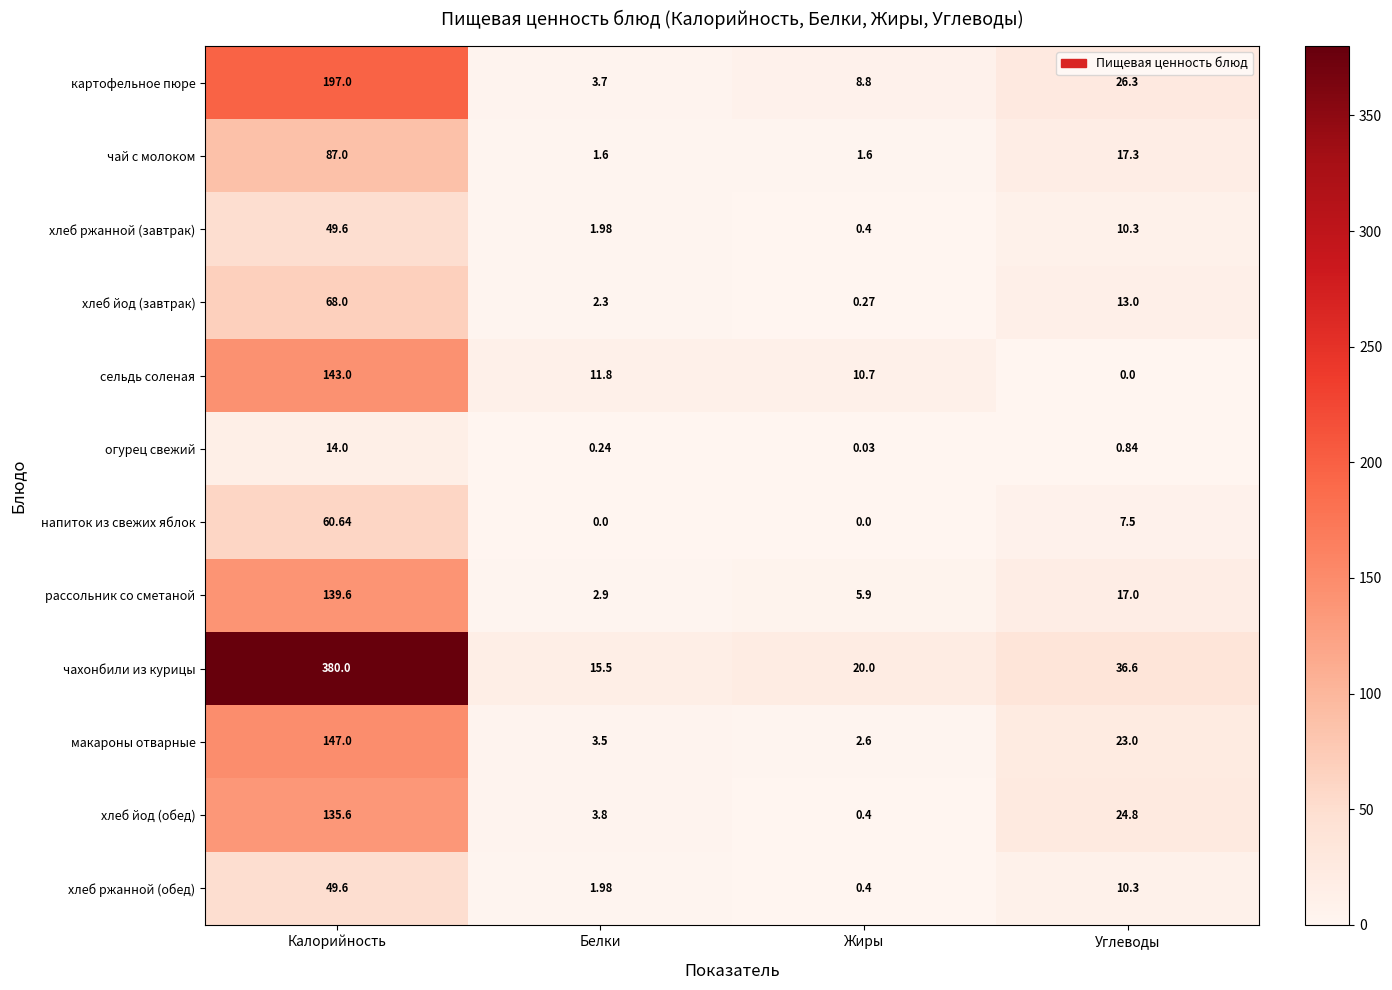

Which category has the highest value in the напиток из свежих яблок series?

Калорийность